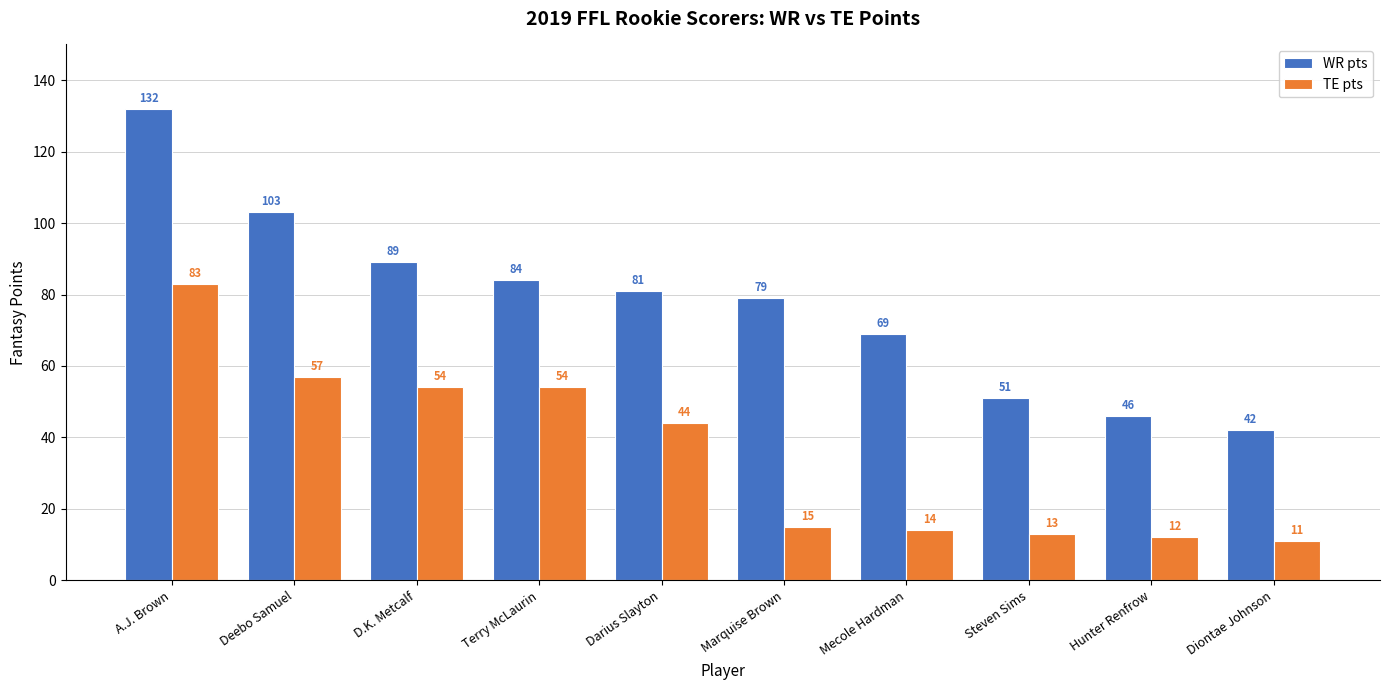

At Terry McLaurin, list the series in order from smallest to largest.

TE pts, WR pts